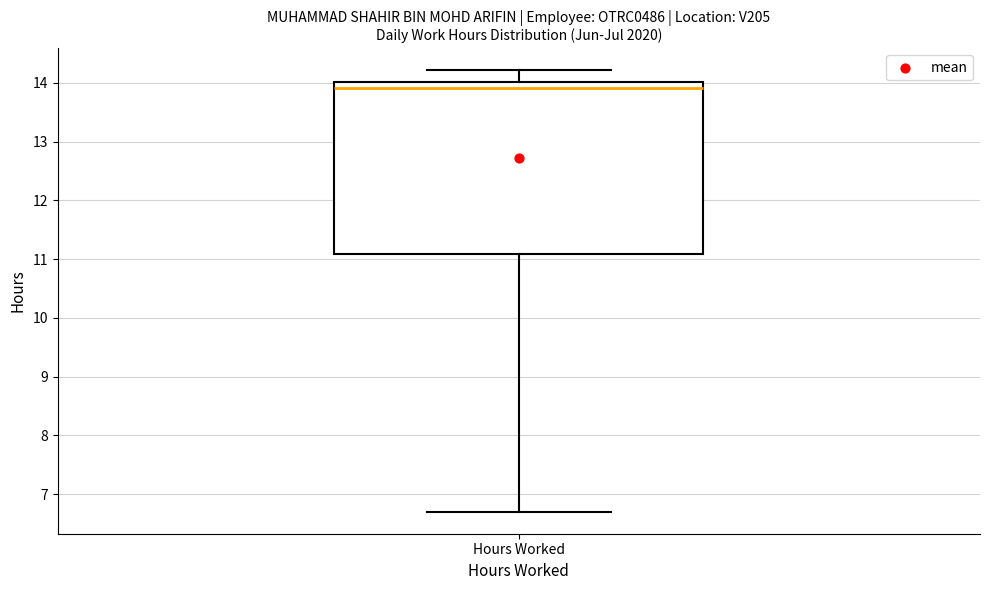

Where is the upper edge of the box for Hours Worked on the y-axis? The values are not printed on the chart, so give them approximately, as read against the axis.

14.0